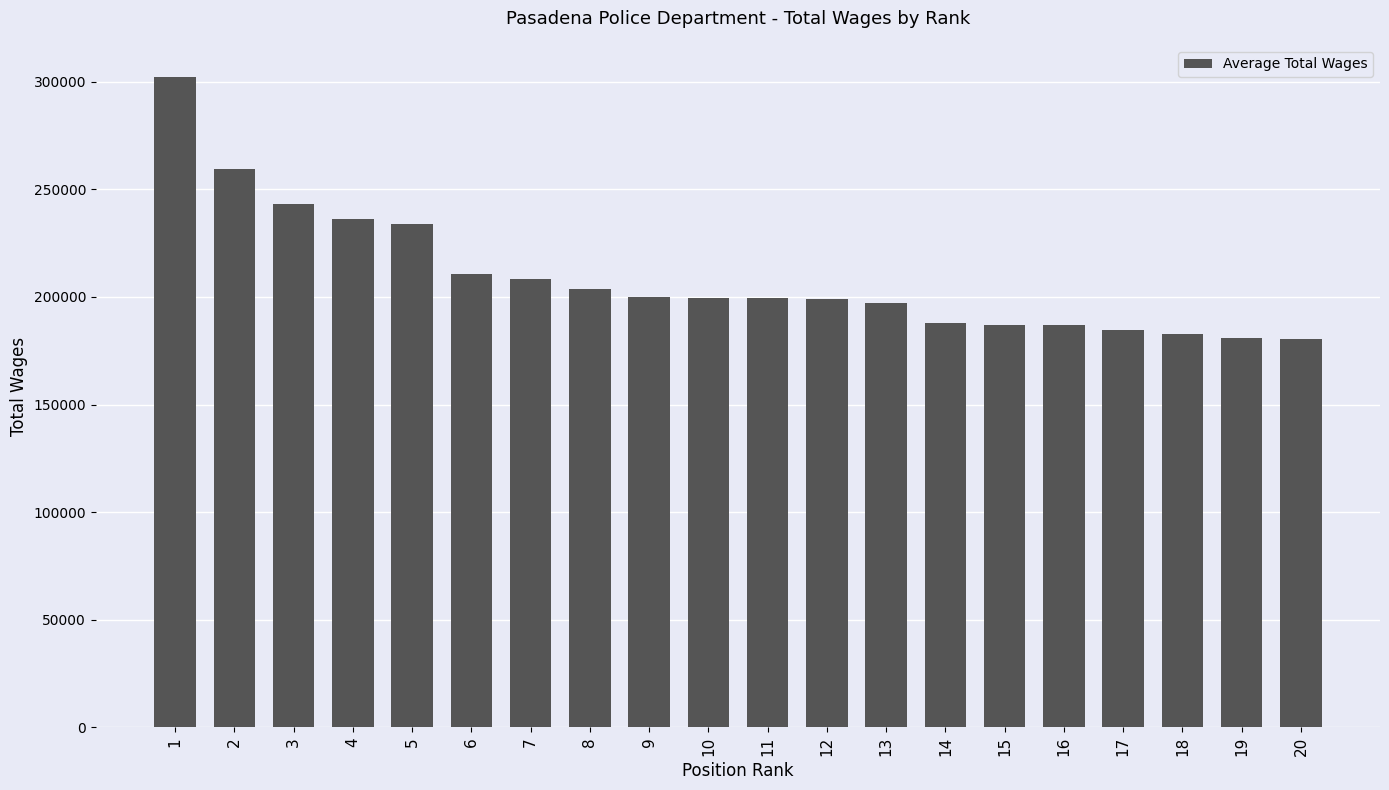

What is the sum of all values?

4183341